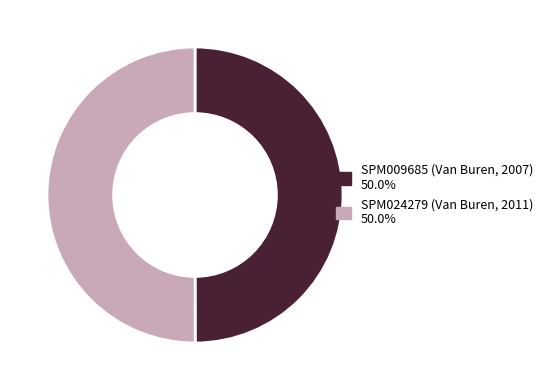

Approximately how many times larger is the value at SPM024279 (Van Buren, 2011) compared to SPM009685 (Van Buren, 2007)?

1.0